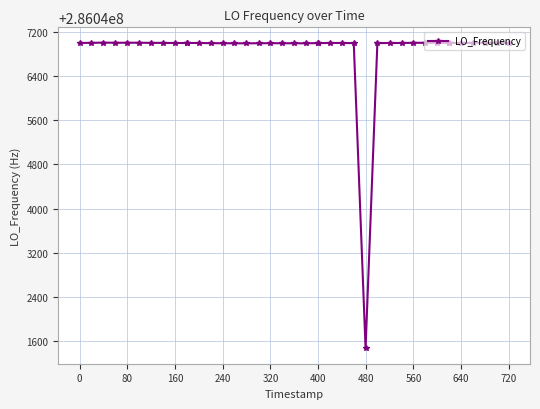

What is the average value?

286046861.0